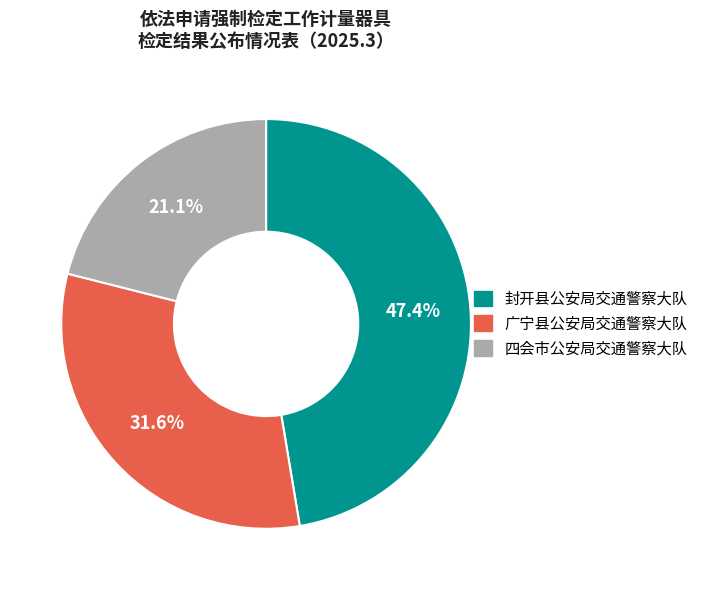

Is there any slice that represents more than half of the pie?

No